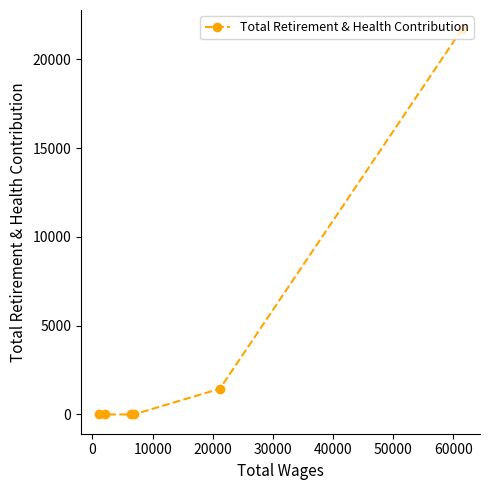

Does the chart have visible grid lines?

No